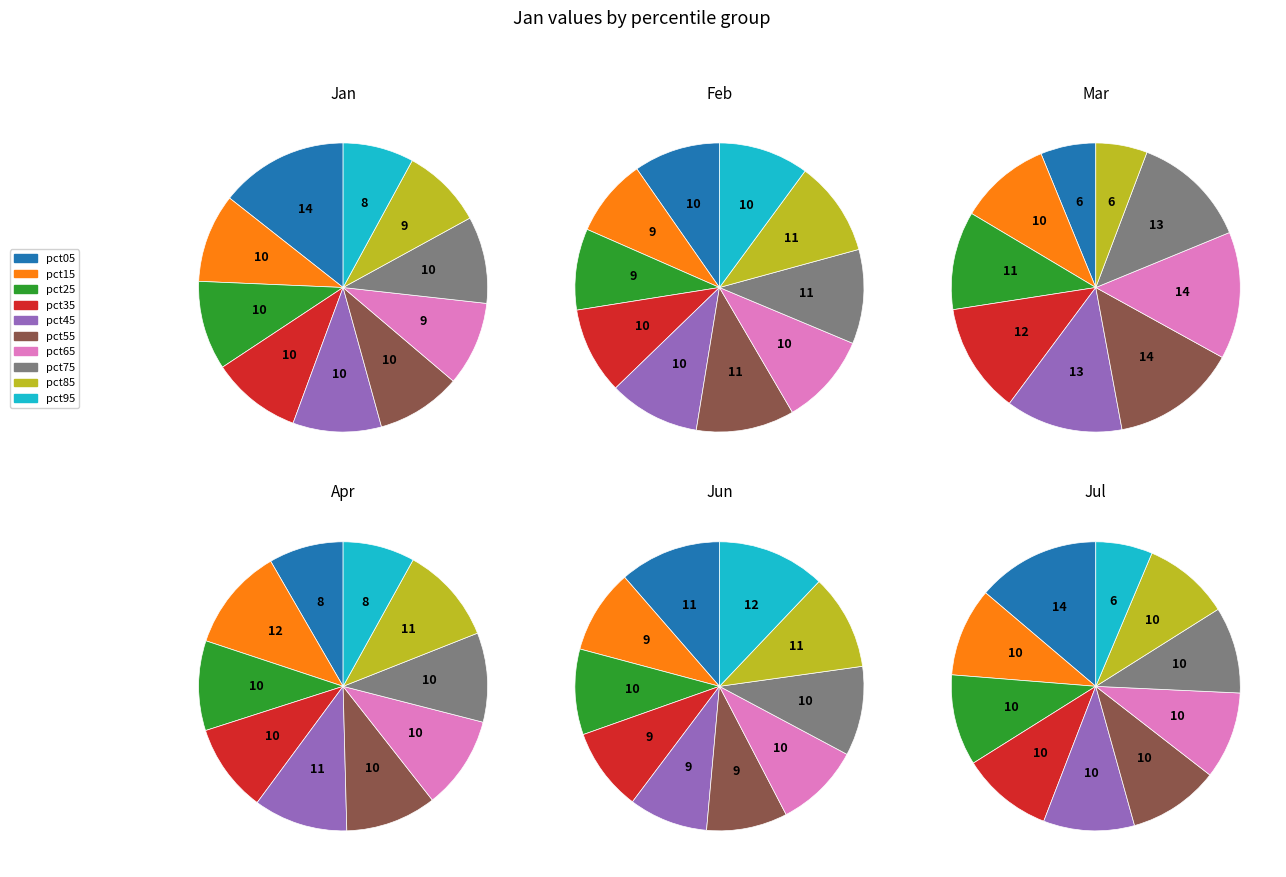

Does pct15 represent more than half of the total?

No